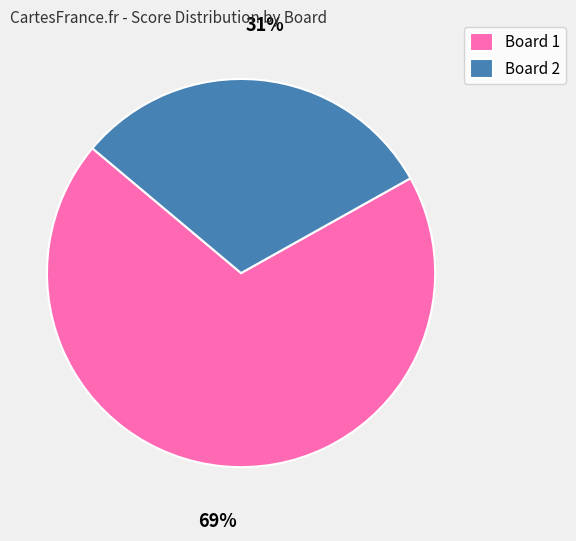

Does Board 1 represent more than half of the total?

Yes